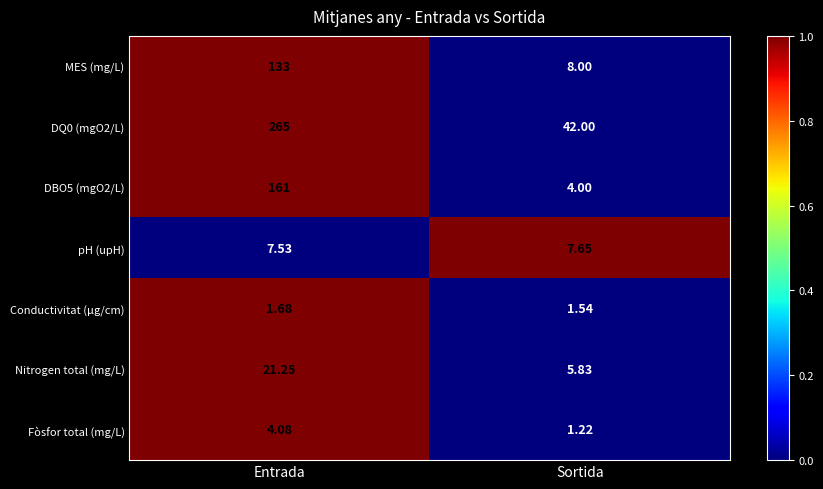

At which category does the chart reach its minimum across all series?

Sortida